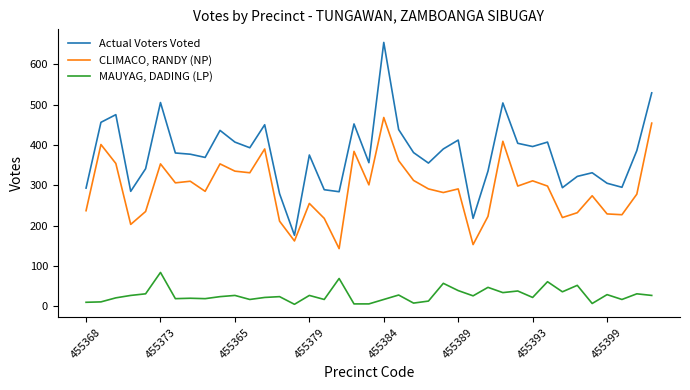

True or false: MAUYAG, DADING (LP) and Actual Voters Voted intersect in this chart.

False